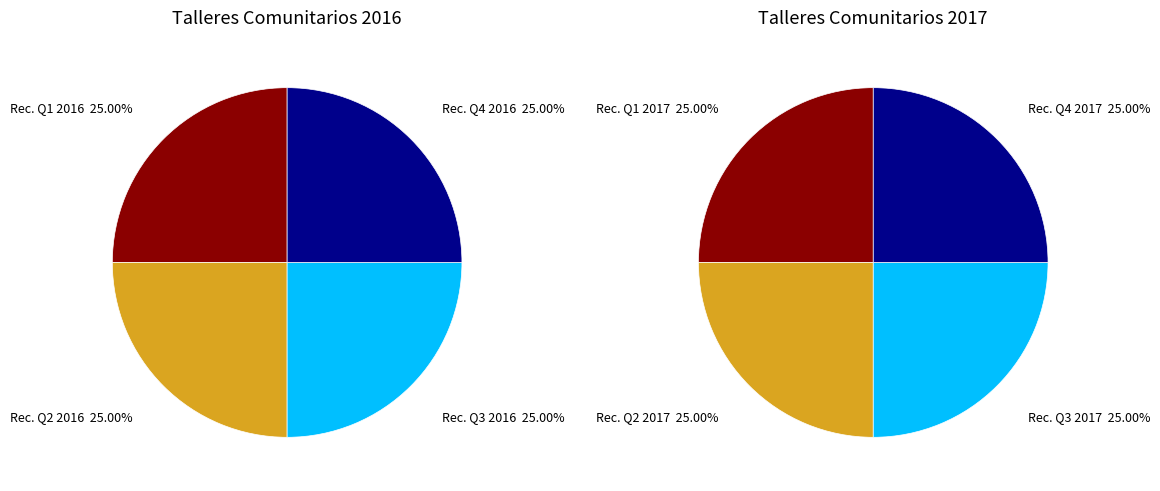

Is 5086773 the majority of the pie?

No